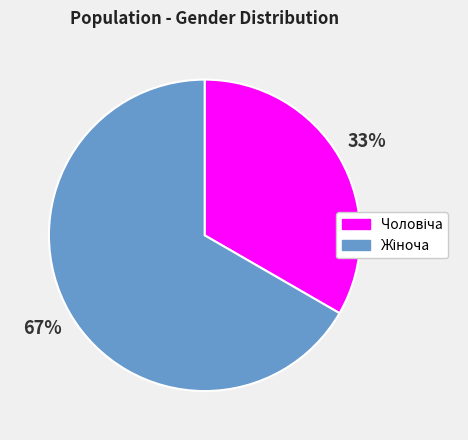

Does any single category account for the majority?

Yes